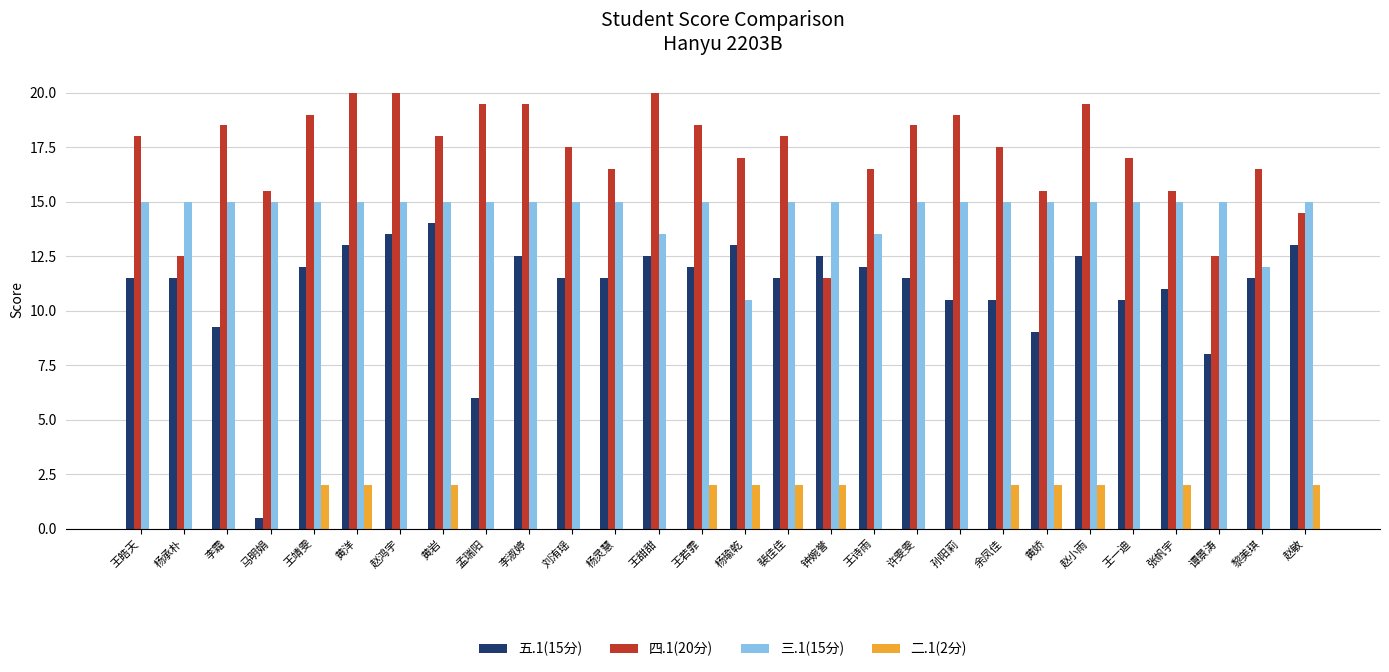

What is the difference between the 二.1(2分) values at 王若霏 and 王皓天?

2.0